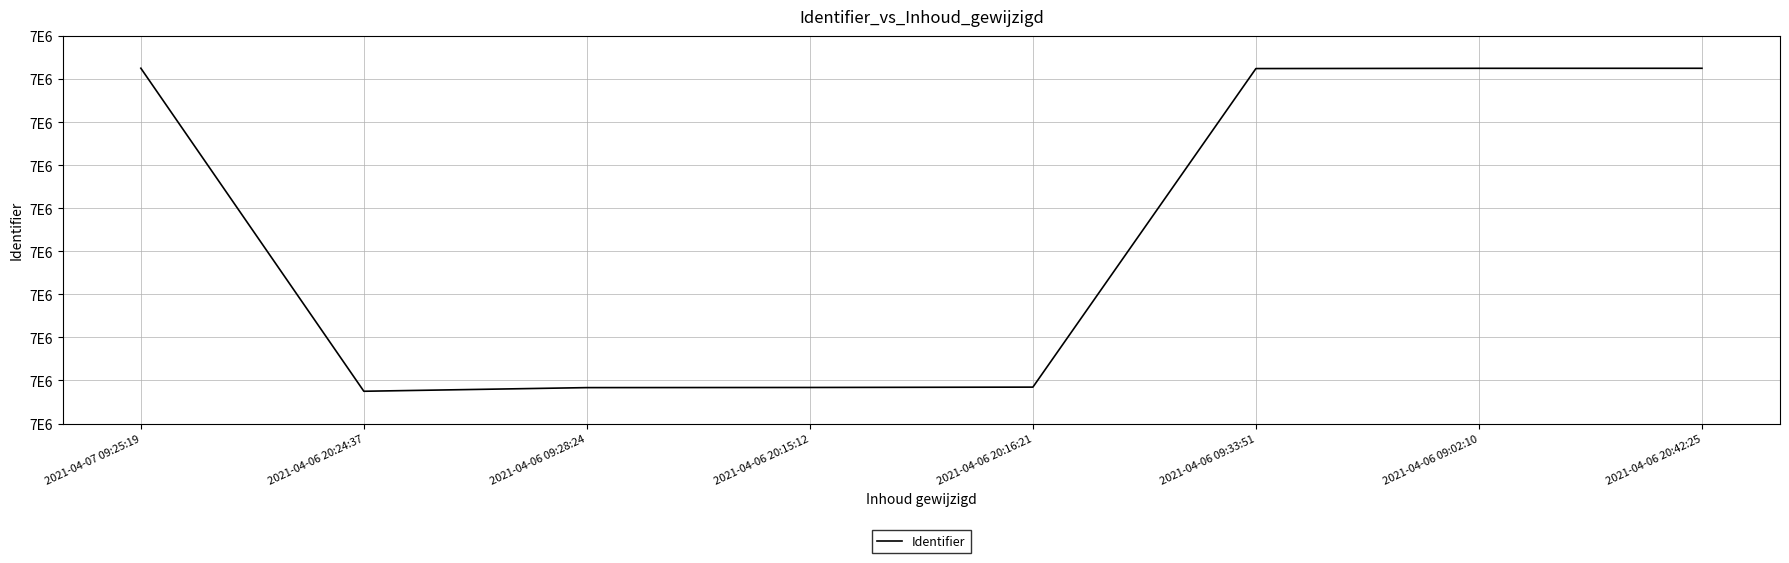

Is it true that the value at 2021-04-06 20:15:12 is 6652851?

True